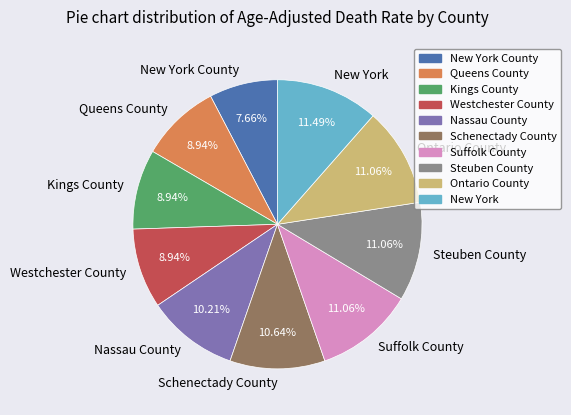

Which slice is the smallest?

New York County